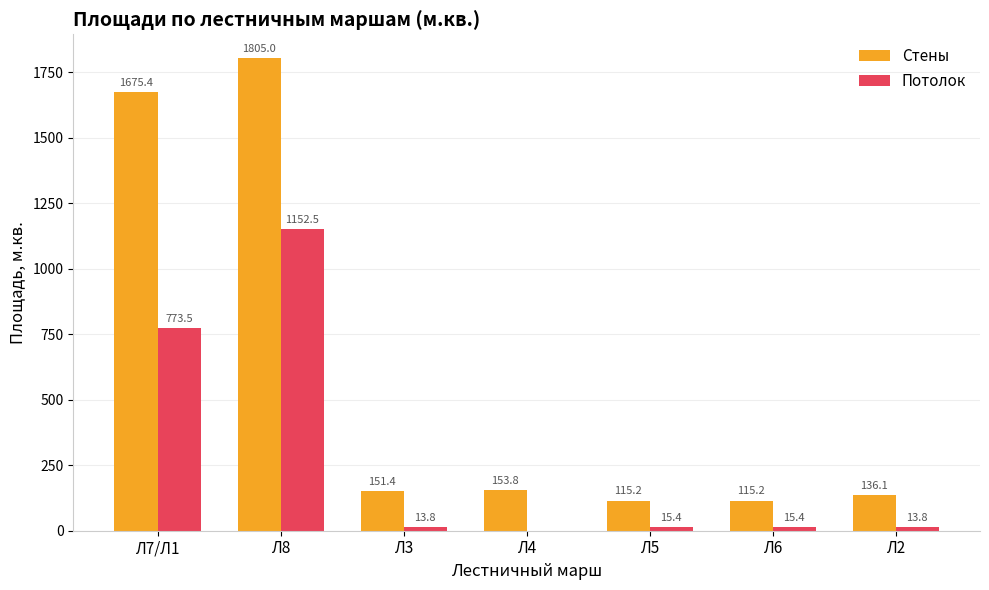

How many series are shown in this chart?

2